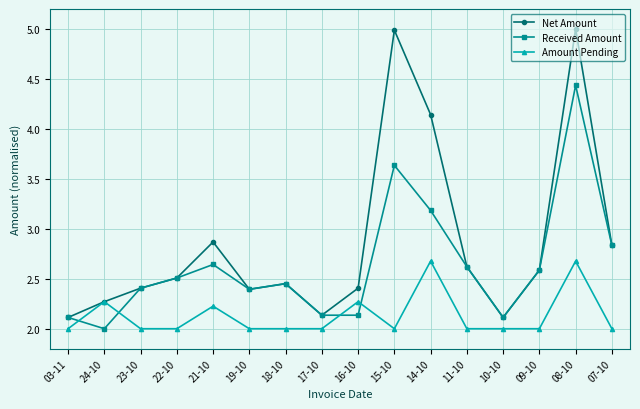

True or false: Received Amount has a value of 2.5 at 18-10.

True